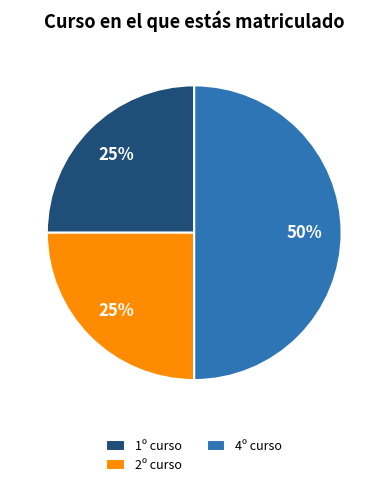

Does 2º curso represent more than half of the total?

No